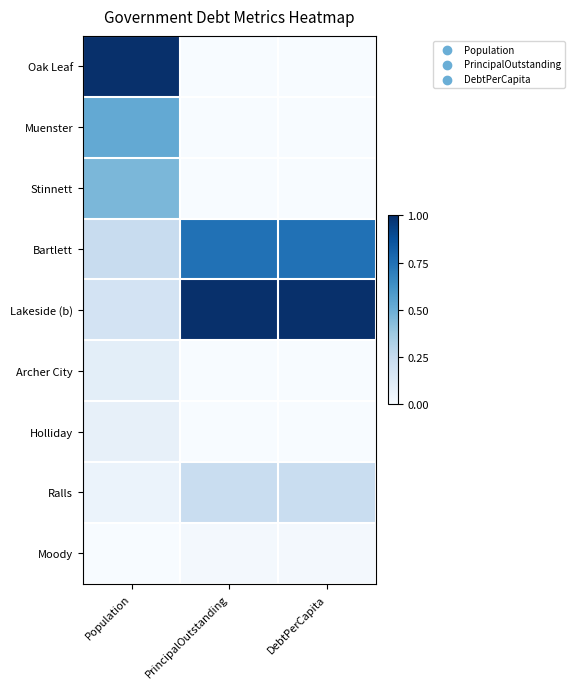

What is the greatest value displayed?

1.0